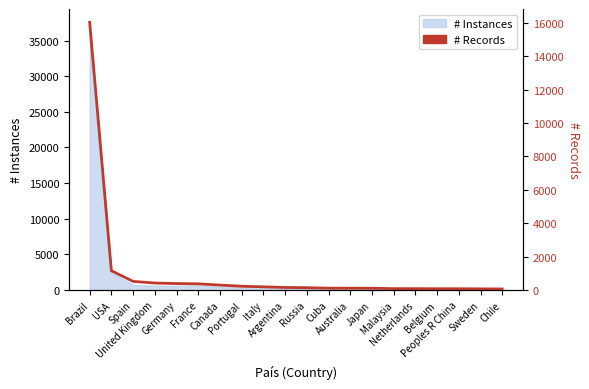

Between Russia and USA, which is larger?

USA